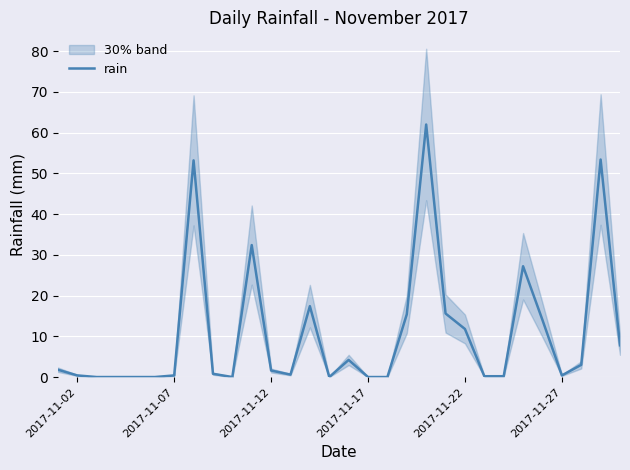

What is the highest value of the rain series?

62.0